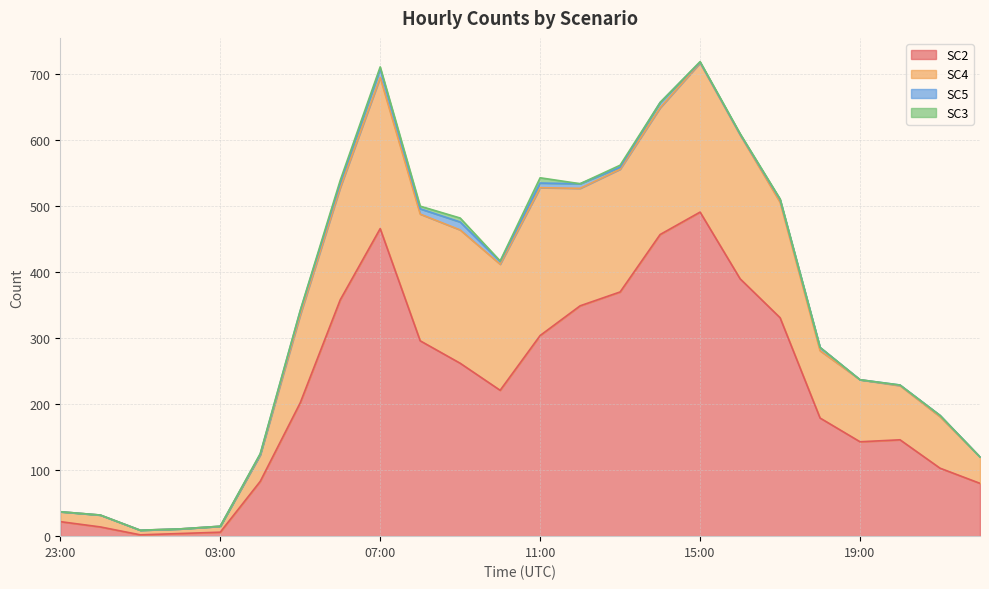

What is the label of the 2nd point from the right?

2024-01-08T21:00:00Z